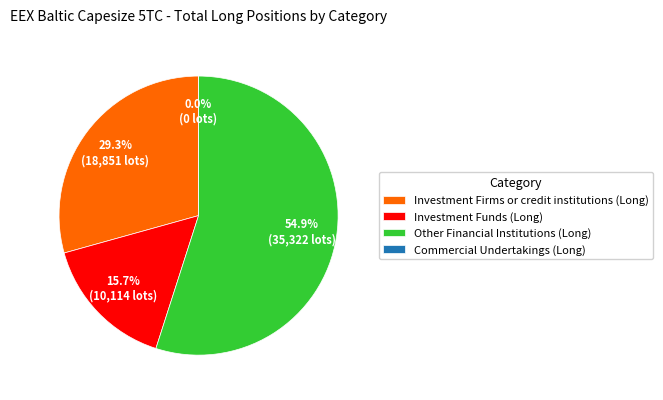

To the nearest percent, what portion does Investment Funds (Long) represent?

16%